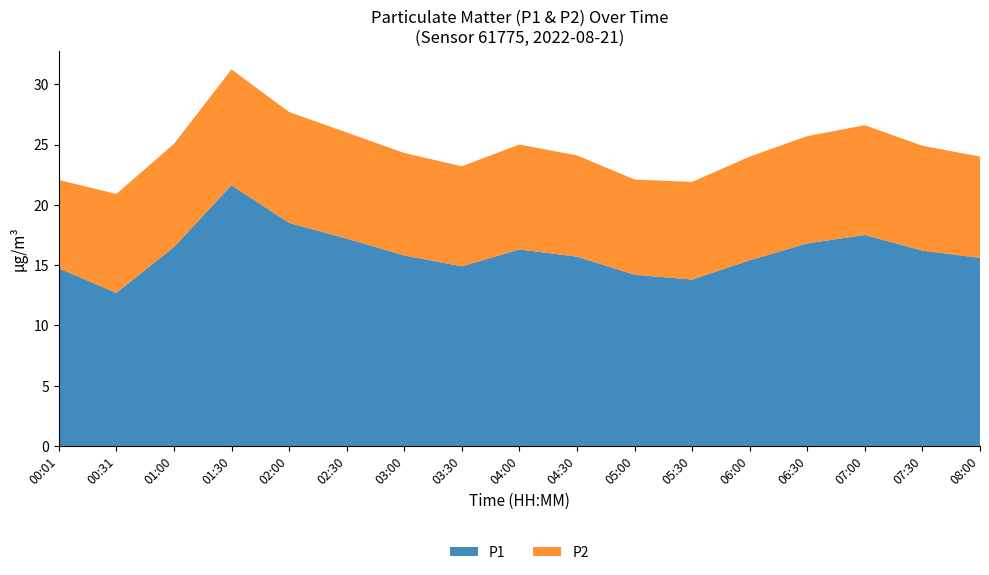

Reading left to right, what are all the values shown in this chart?

P1: 14.7	12.7	16.5	21.6	18.5	17.2	15.8	14.9	16.3	15.7	14.2	13.8	15.4	16.8	17.5	16.2	15.6
P2: 7.3	8.2	8.6	9.6	9.2	8.8	8.5	8.3	8.7	8.4	7.9	8.1	8.6	8.9	9.1	8.7	8.4